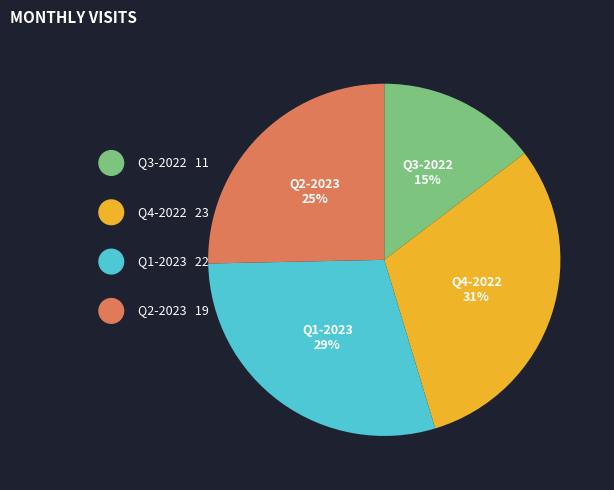

Does any single category account for the majority?

No